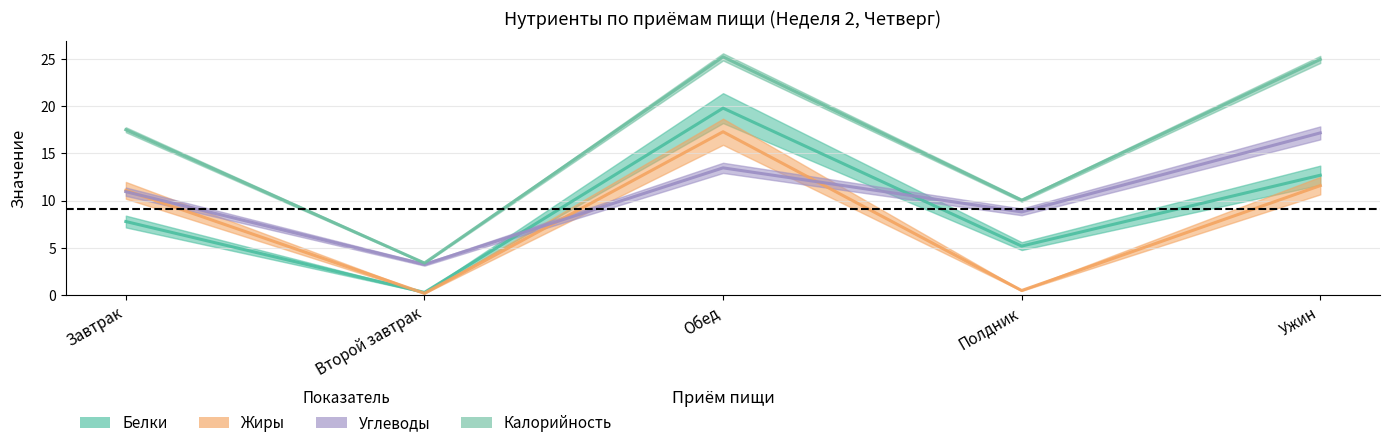

How many lines are shown in the chart?

4